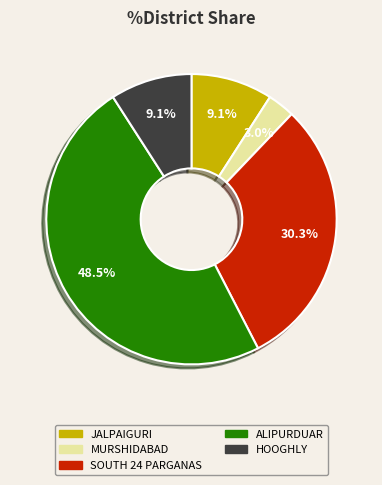

The MURSHIDABAD slice represents 12% of the pie. True or false?

False